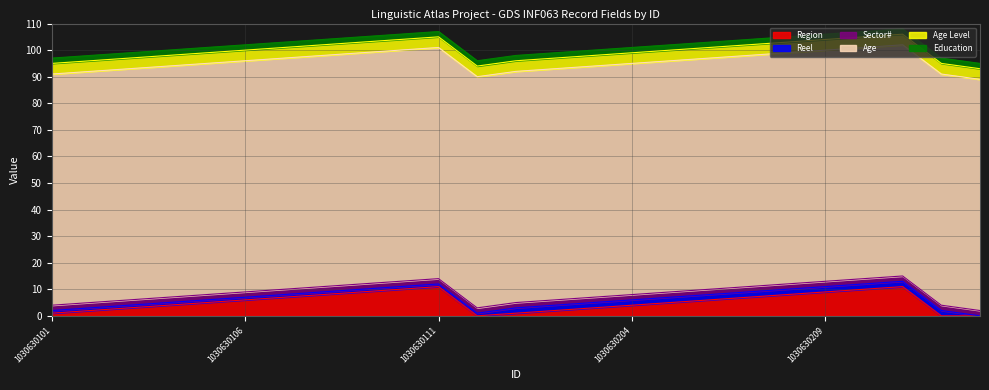

Which series has the largest range (max minus min)?

Region